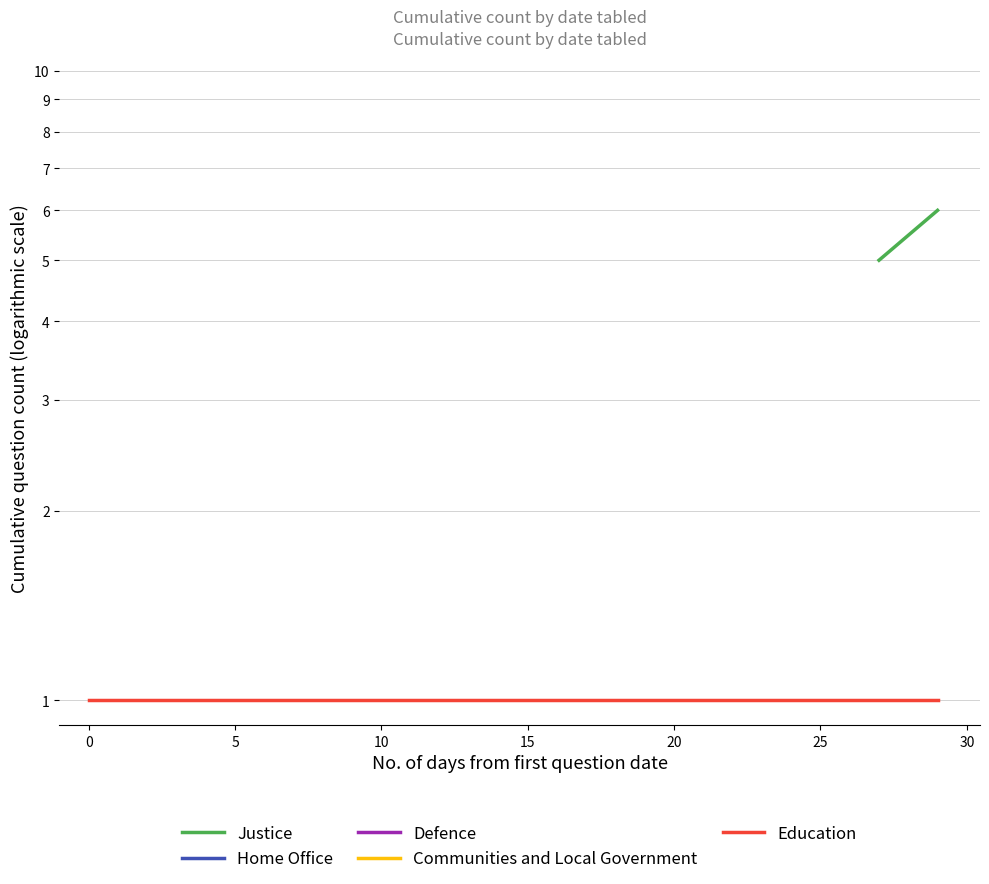

True or false: Justice has a value of 2.1 at 5.

False